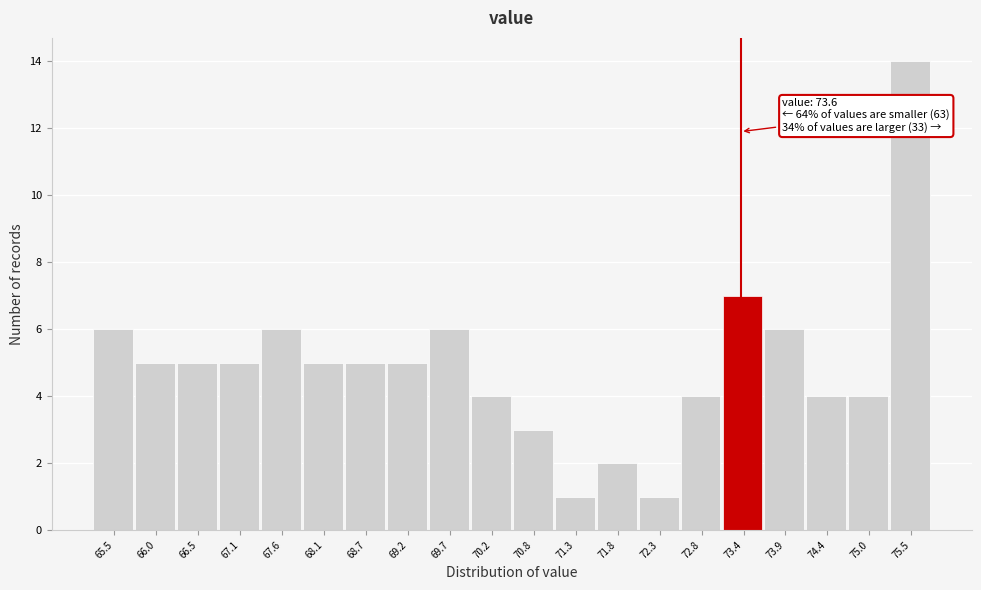

Reading right to left, what are all the values shown in this chart?

14	4	4	6	7	4	1	2	1	3	4	6	5	5	5	6	5	5	5	6